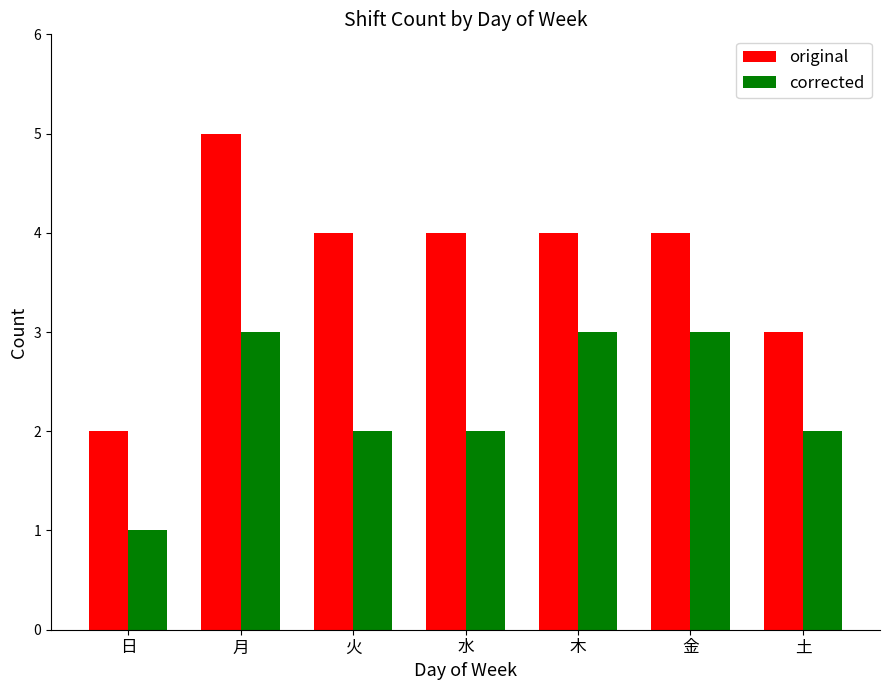

The value of original at 日 is 1. True or false?

False